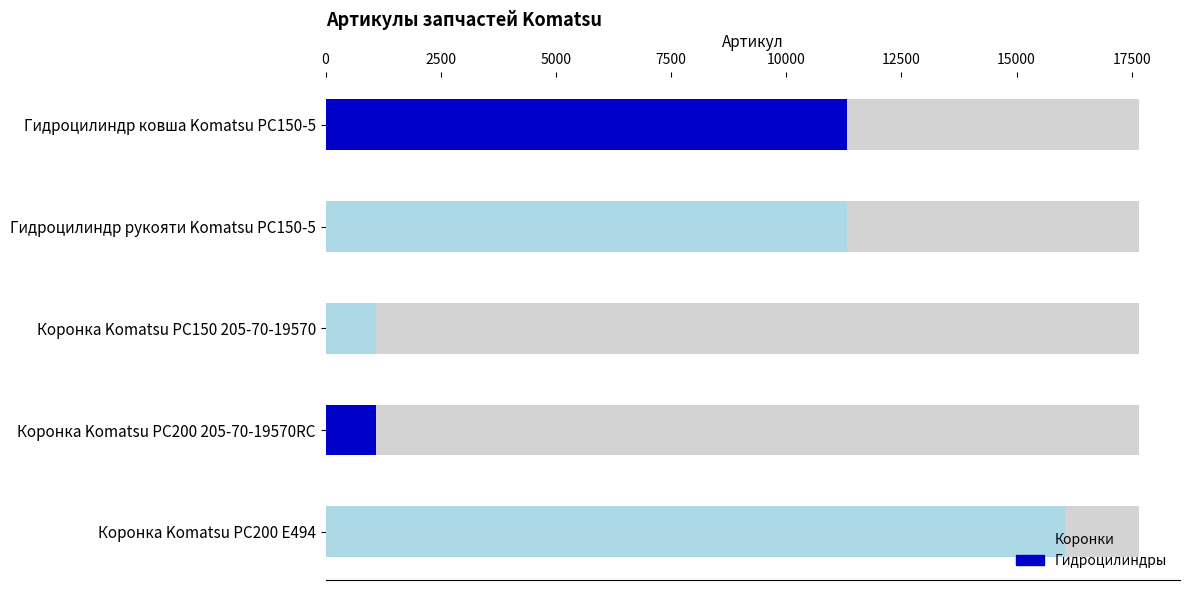

Where does the data first go above 11310?

Гидроцилиндр рукояти Komatsu PC150-5